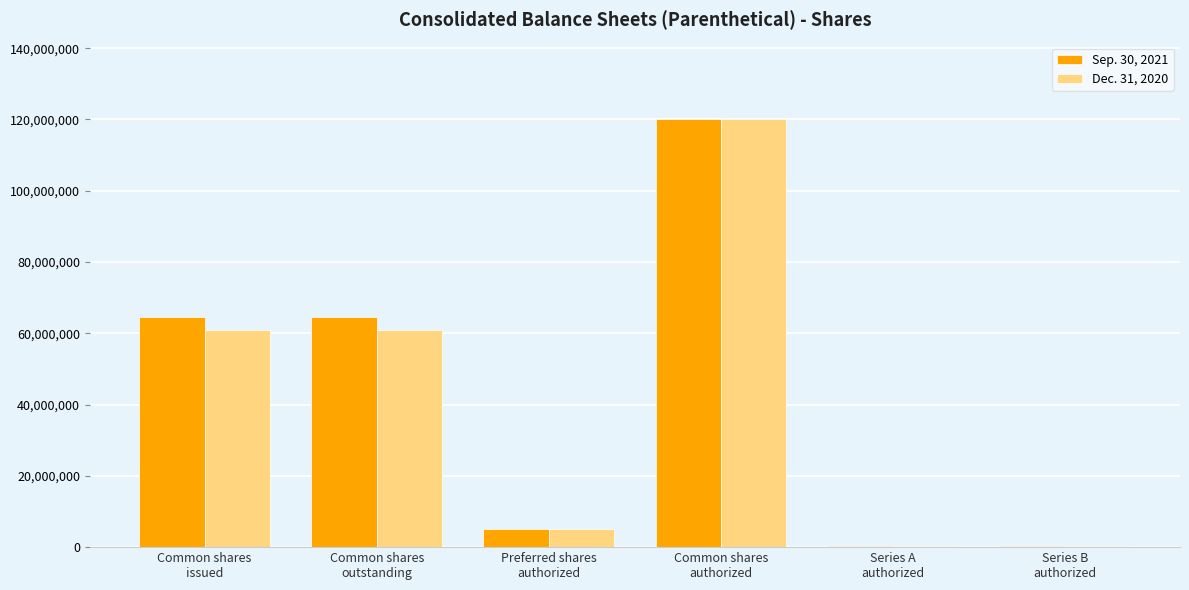

What is the maximum value shown in the chart?

120000000